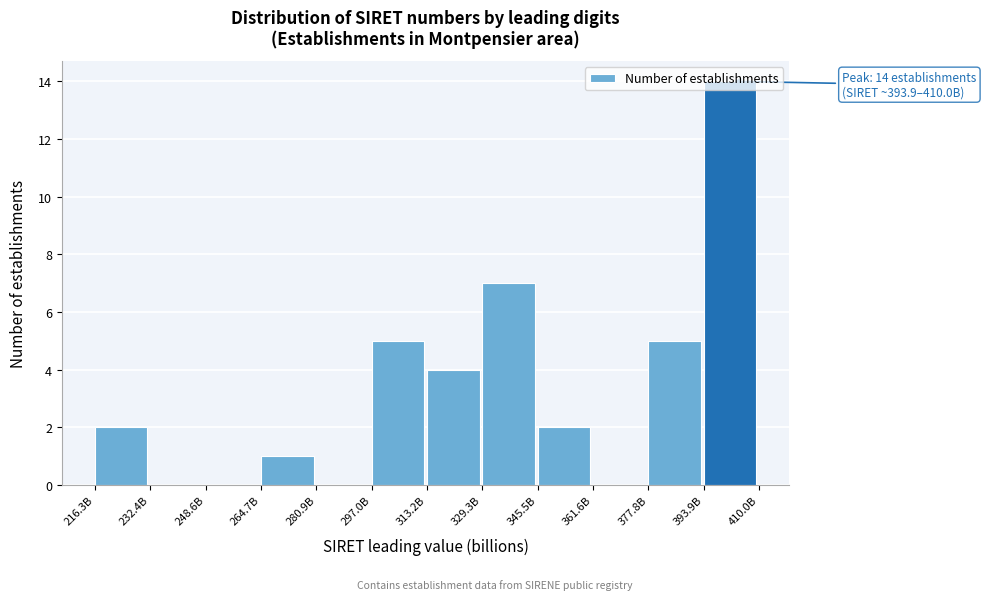

Between 248.6B and 297.0B, which is larger?

297.0B